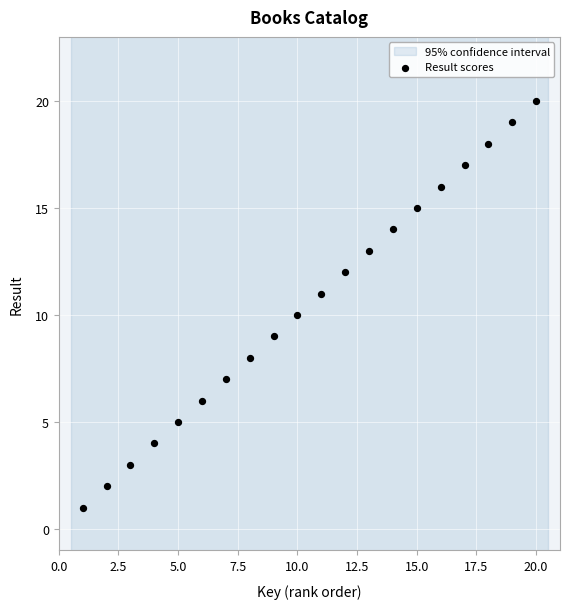

What is the range of X values (max minus min)?

19